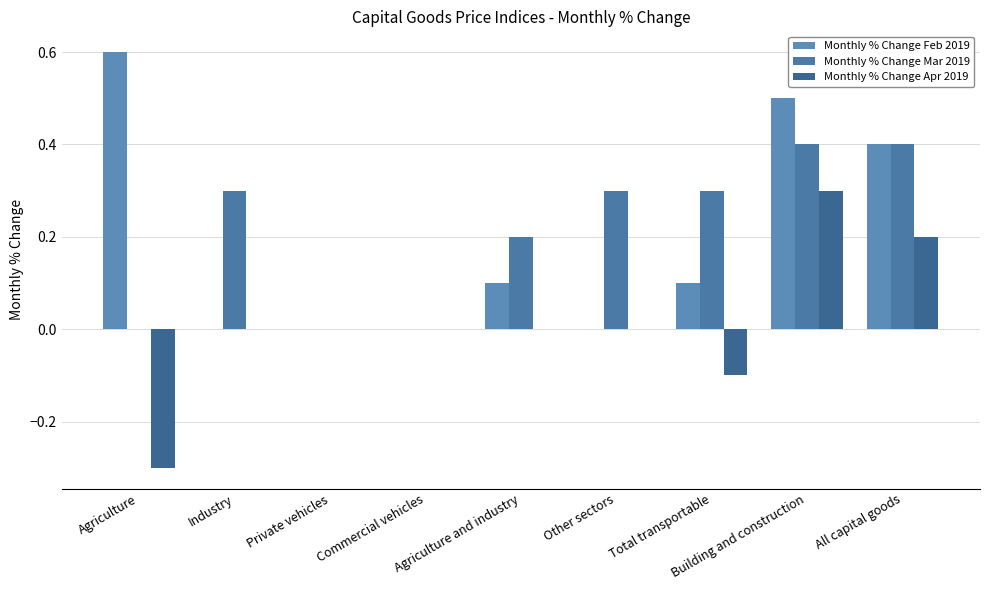

Reading left to right, extract all data points from this chart.

Monthly % Change Feb 2019: 0.6	0.0	0.0	0.0	0.1	0.0	0.1	0.5	0.4
Monthly % Change Mar 2019: 0.0	0.3	0.0	0.0	0.2	0.3	0.3	0.4	0.4
Monthly % Change Apr 2019: -0.3	0.0	0.0	0.0	0.0	0.0	-0.1	0.3	0.2